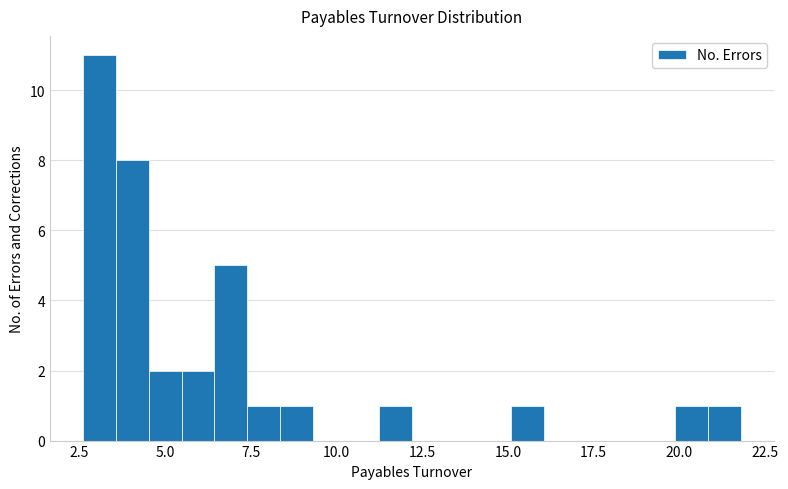

Around what value on the x-axis is the tallest bar? Give the approximate position of its centre, as read against the axis.

3.0